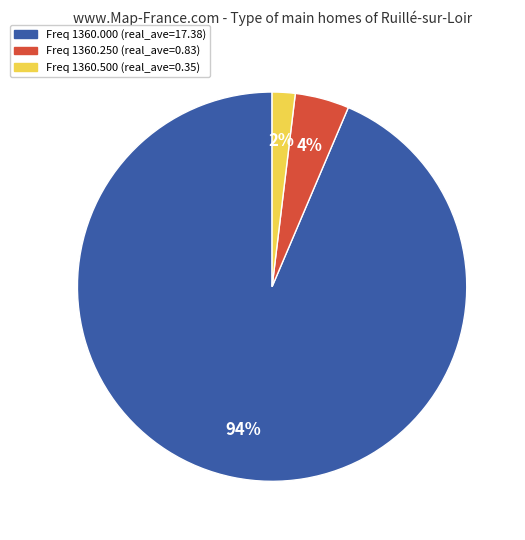

Is there a majority slice in this chart?

Yes